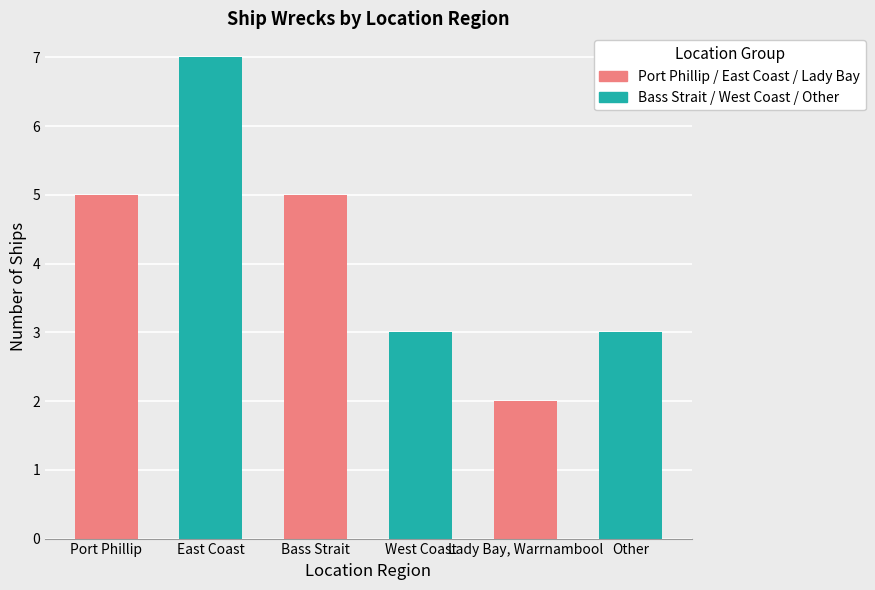

Approximately how many times larger is the value at West Coast compared to Other?

1.0